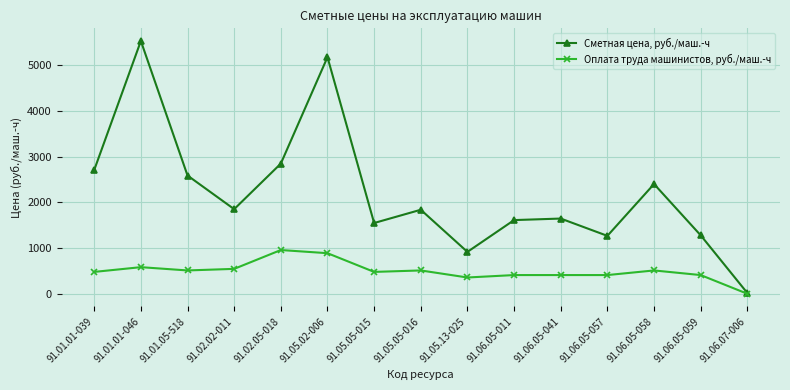

What is the maximum value for Сметная цена, руб./маш.-ч?

5528.3